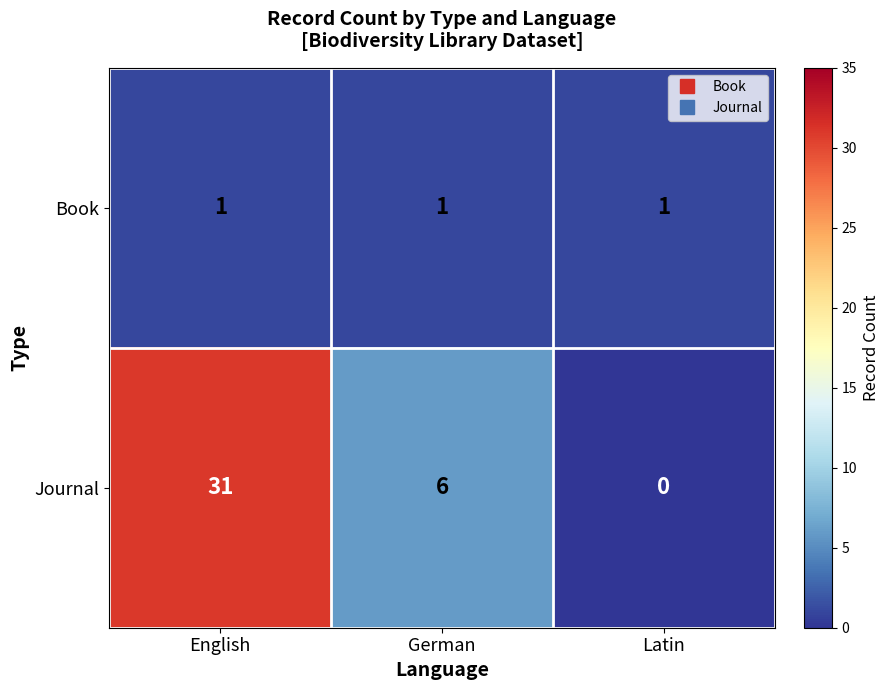

Between German and Latin, which series saw the biggest shift?

Journal